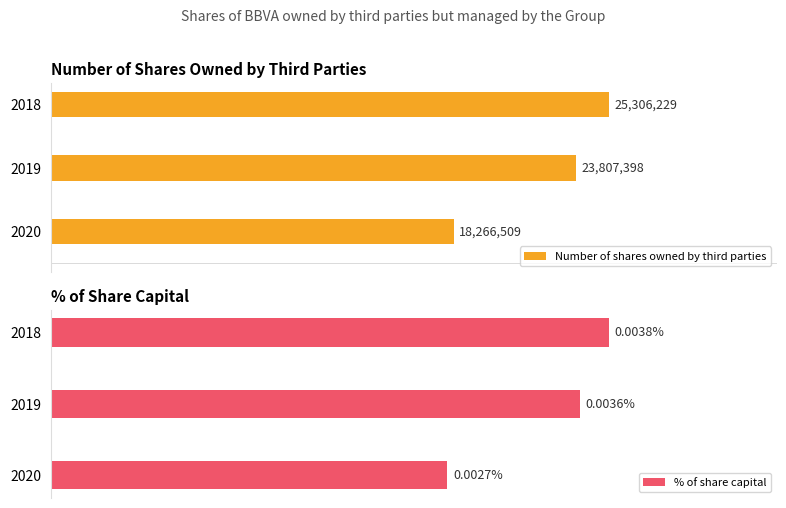

The Number of shares owned by third parties series shows 94.1 at 2020. True or false?

False